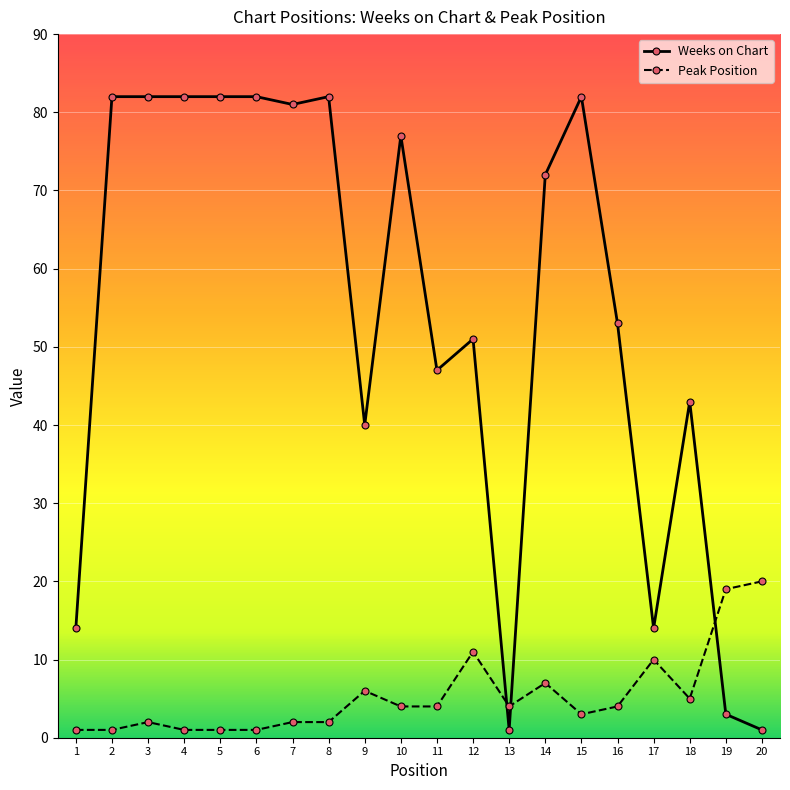

Is it true that Weeks on Chart equals 82 at 2?

True